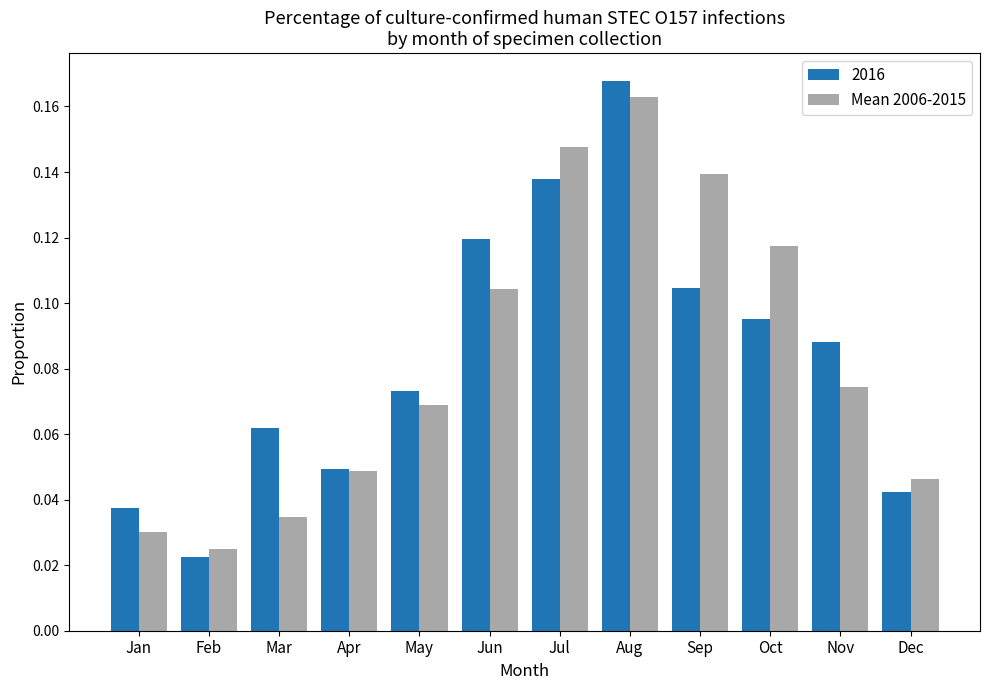

How many bars are there in total?

24